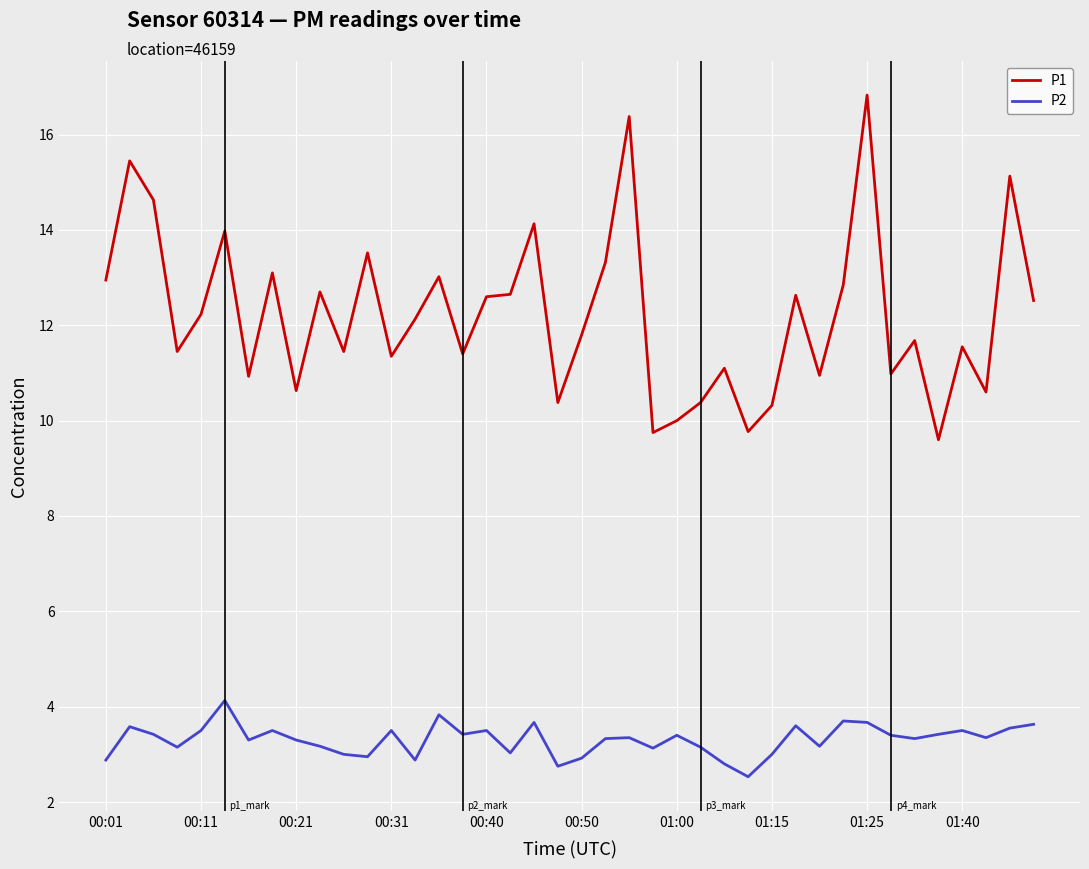

True or false: P1 and P2 intersect in this chart.

False